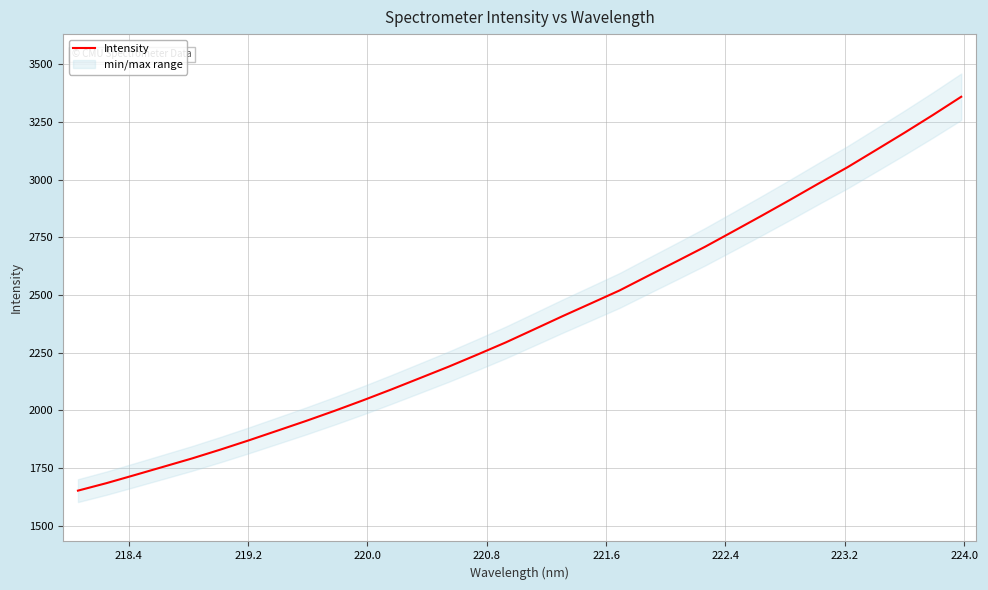

Reading left to right, transcribe all the data shown in this chart.

1652.0	1684.4	1719.8	1755.6	1791.6	1830.1	1870.4	1912.3	1954.3	1998.1	2043.8	2091.3	2140.3	2189.6	2241.5	2294.5	2351.4	2408.7	2464.2	2520.2	2583.5	2646.1	2709.5	2776.9	2844.9	2914.1	2984.7	3054.2	3128.7	3203.6	3280.6	3360.1